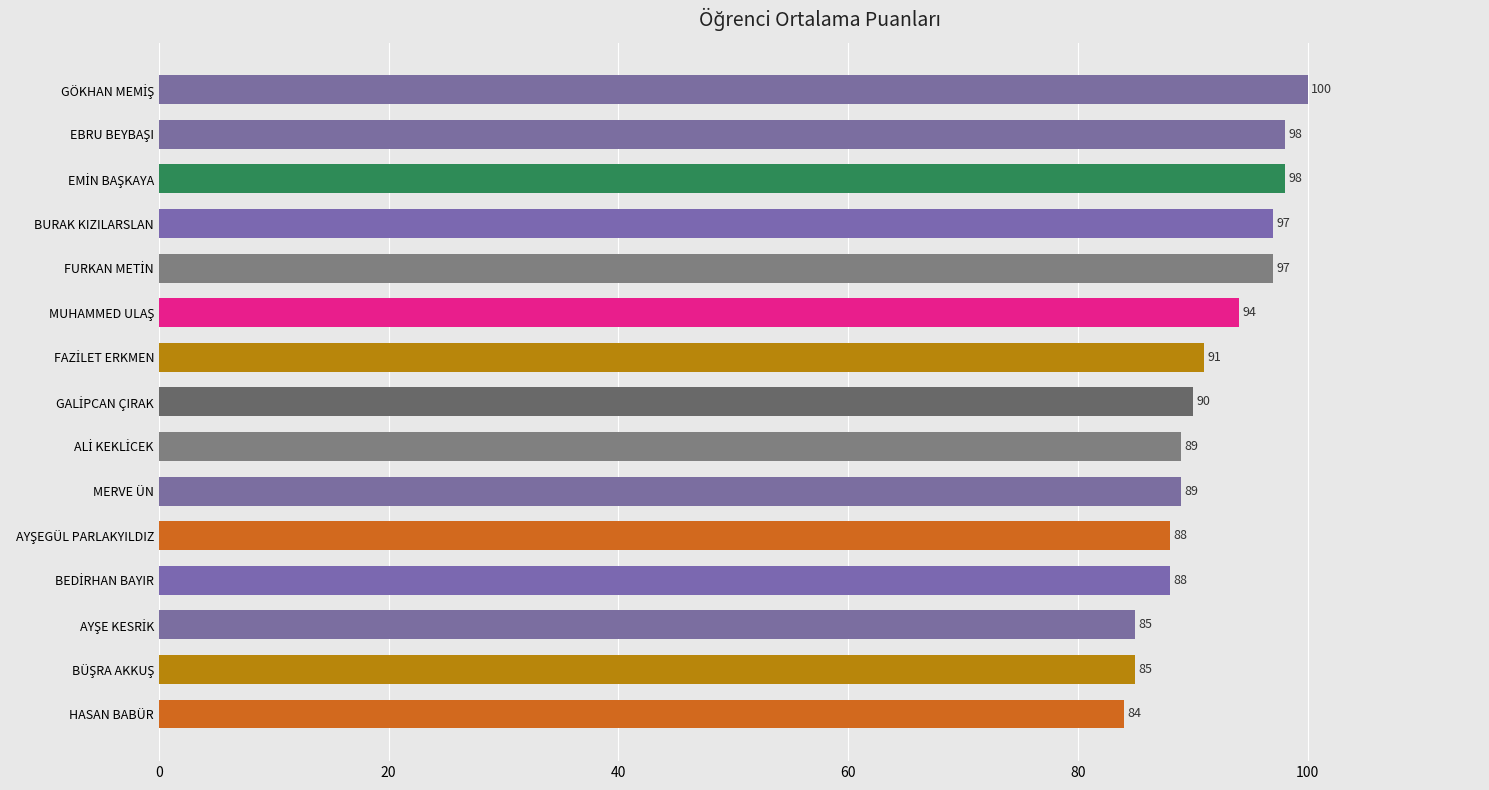

What is the maximum value shown in the chart?

100